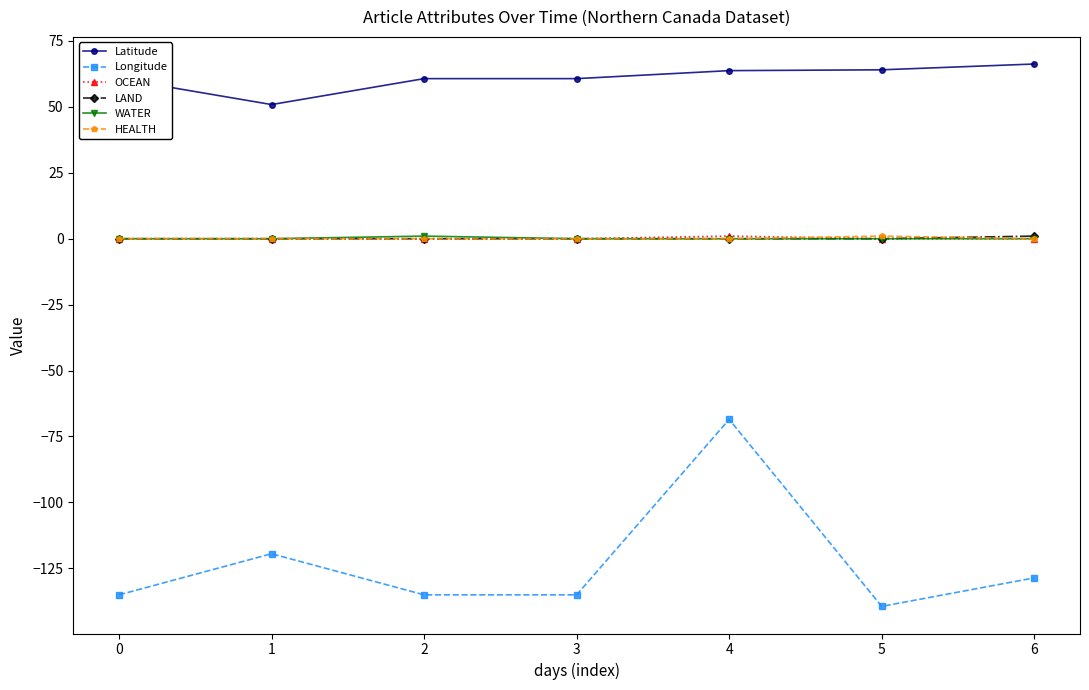

True or false: OCEAN and Latitude intersect in this chart.

False